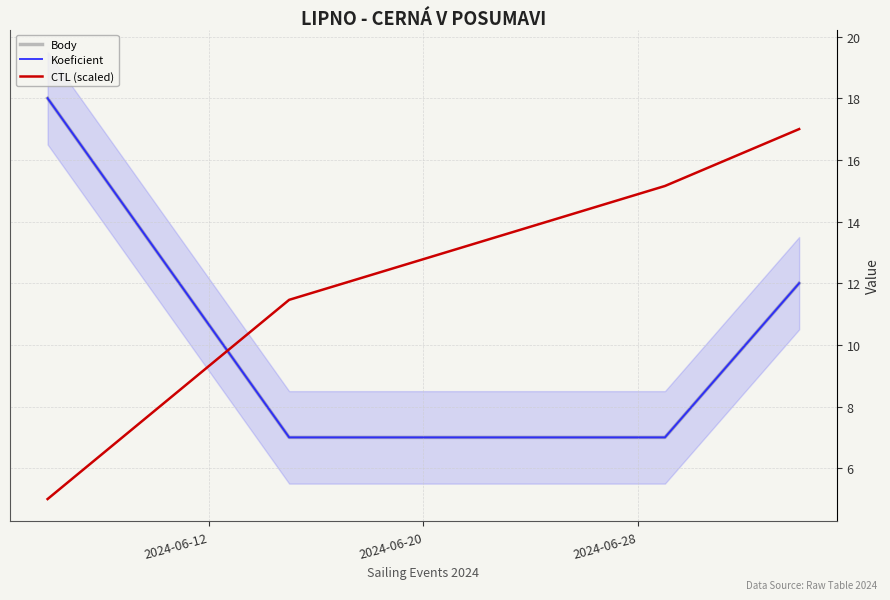

The Body series shows 9.9 at 2024-06-28. True or false?

False